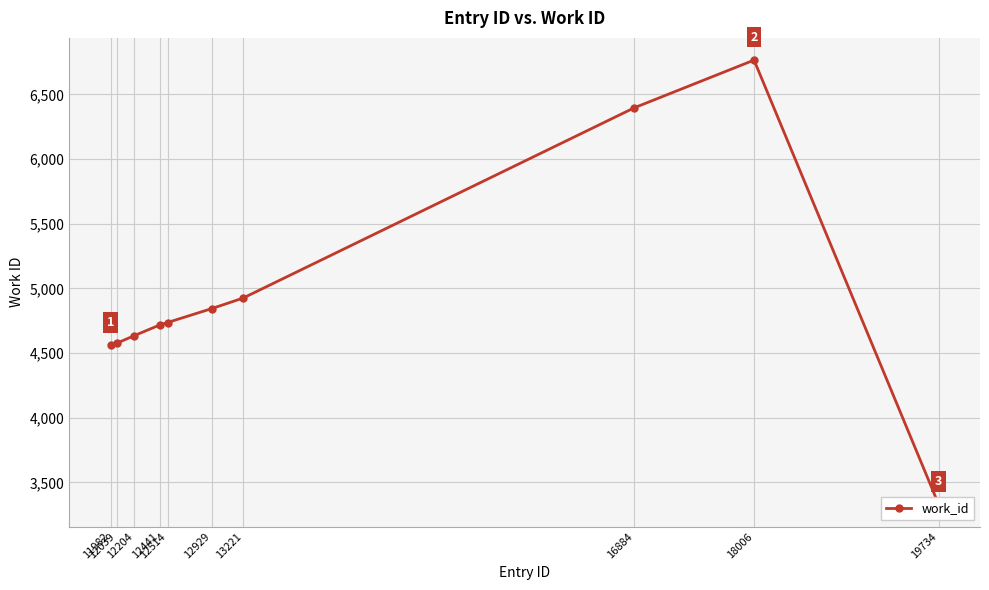

Count the number of values greater than 4736.

4